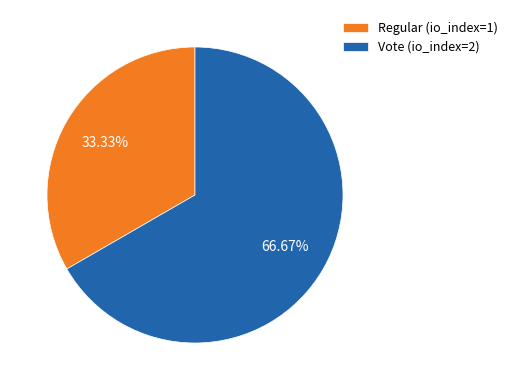

Which category has the biggest portion of the pie?

Vote